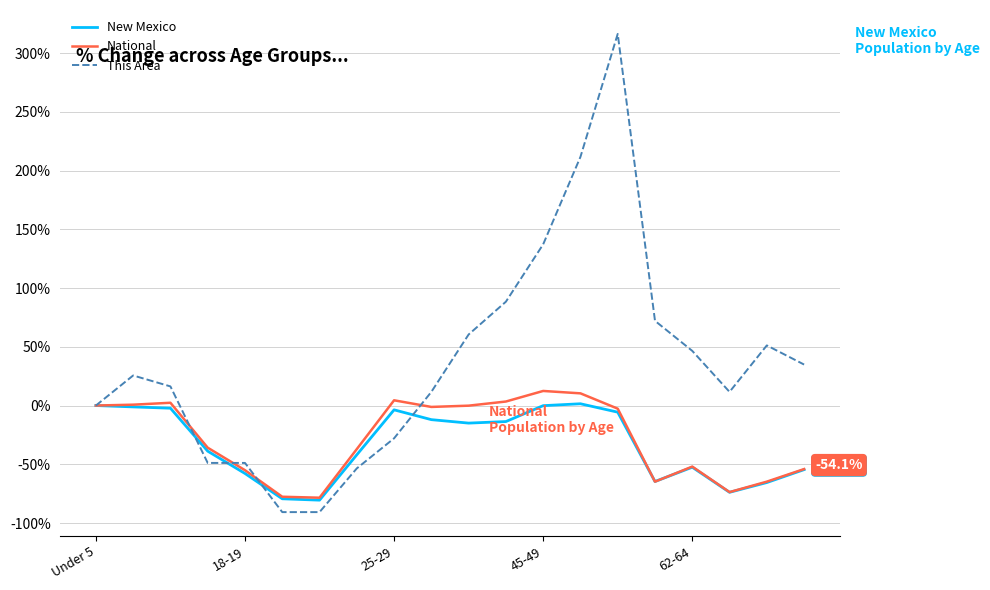

Which series has the widest spread of values?

This Area